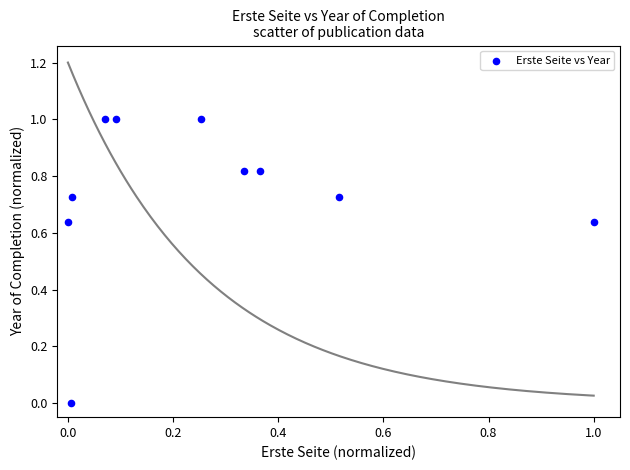

What is the range of X values (max minus min)?

1.0